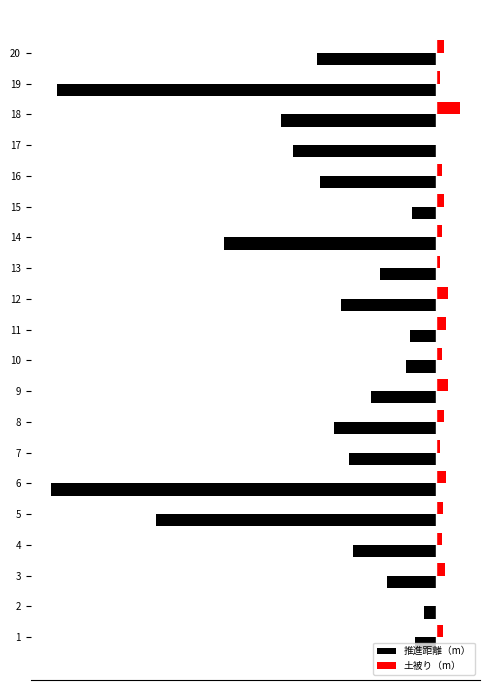

What is the spread (max minus min) of values at 14?

109.7